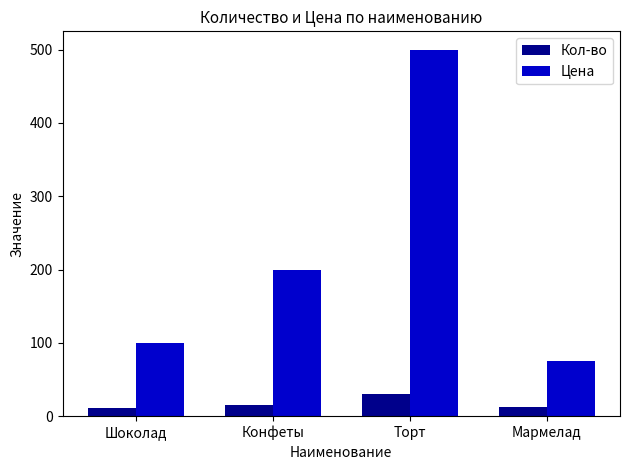

What is the difference between the second highest and minimum values in the Цена series?

125